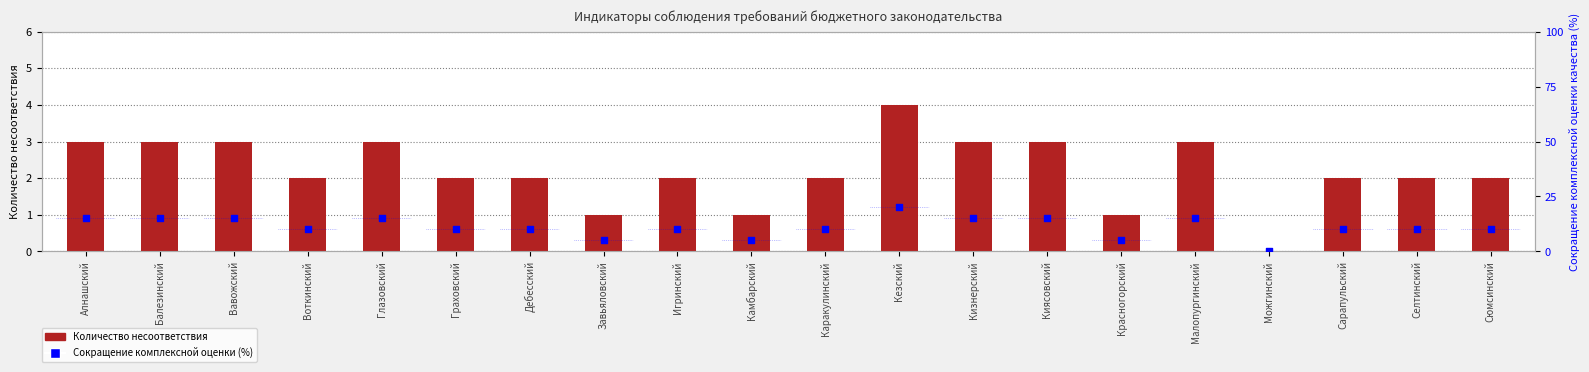

At how many categories does at least one series exceed 2?

19